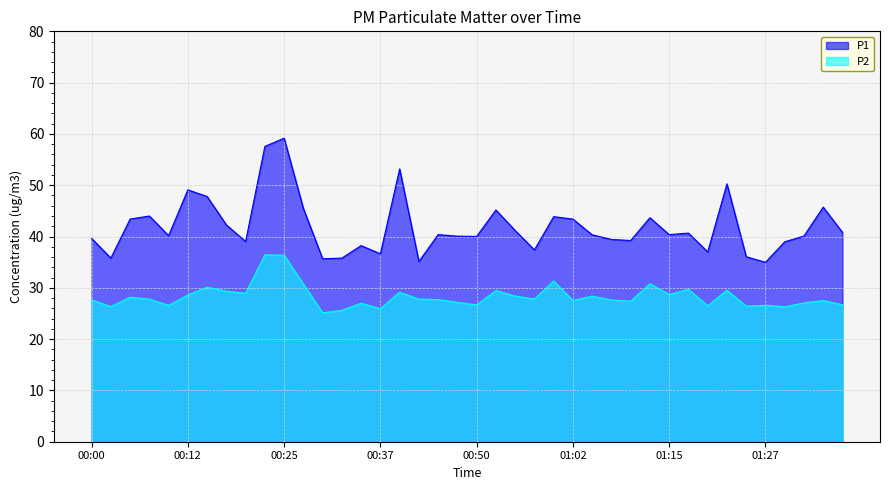

At which category does P2 reach its first local valley?

00:02